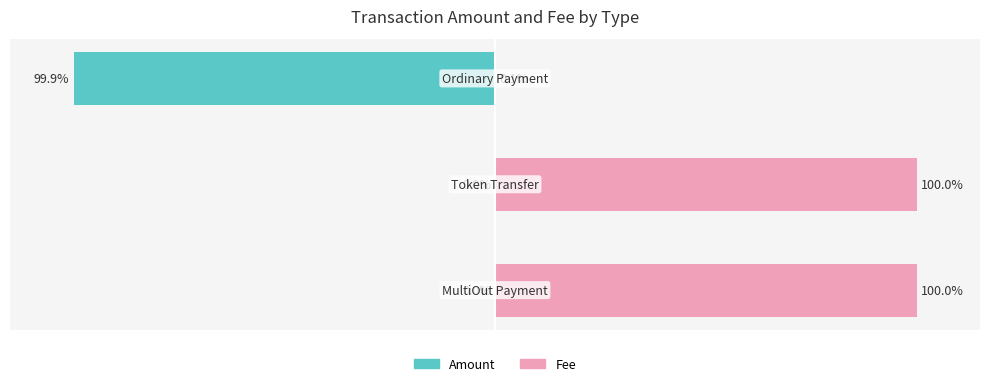

Does the chart contain stacked bars?

No